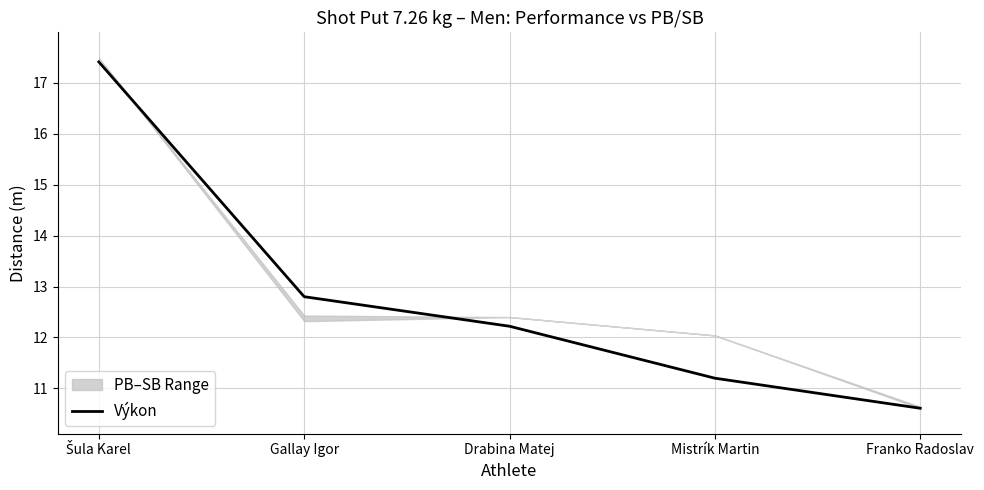

At which label does the data first exceed 12?

Šula Karel